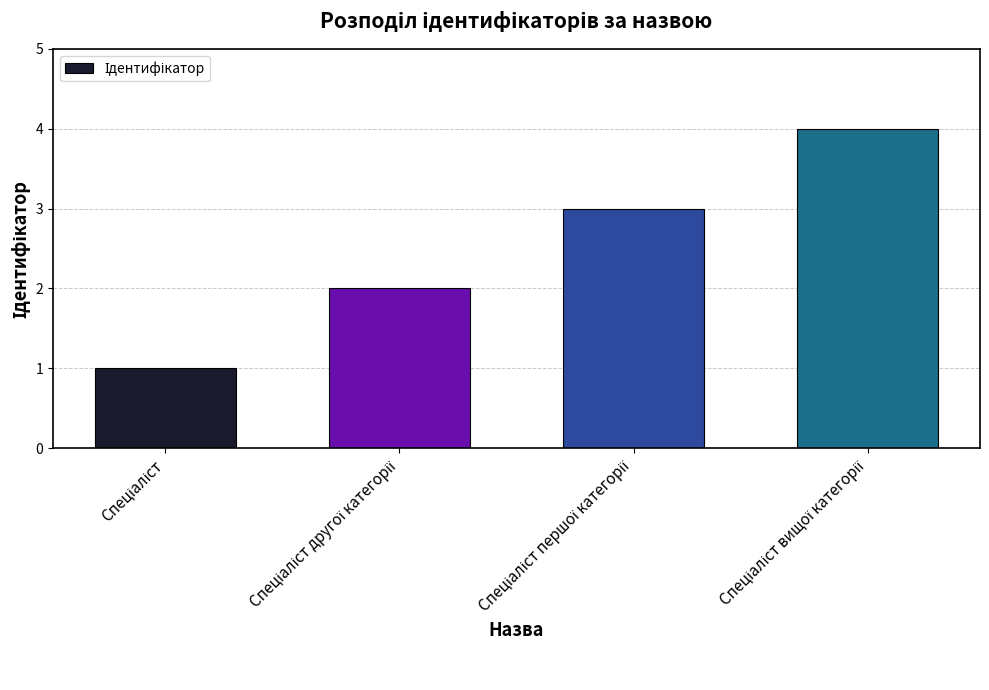

What is the sum of all values?

10